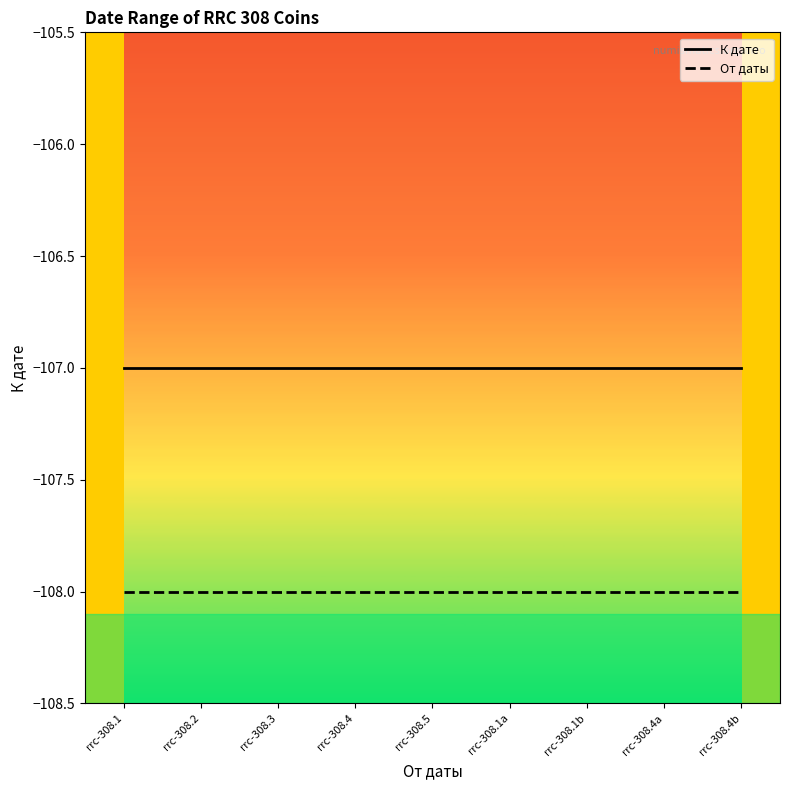

Rank the series by their maximum value, from lowest to highest.

От даты, К дате